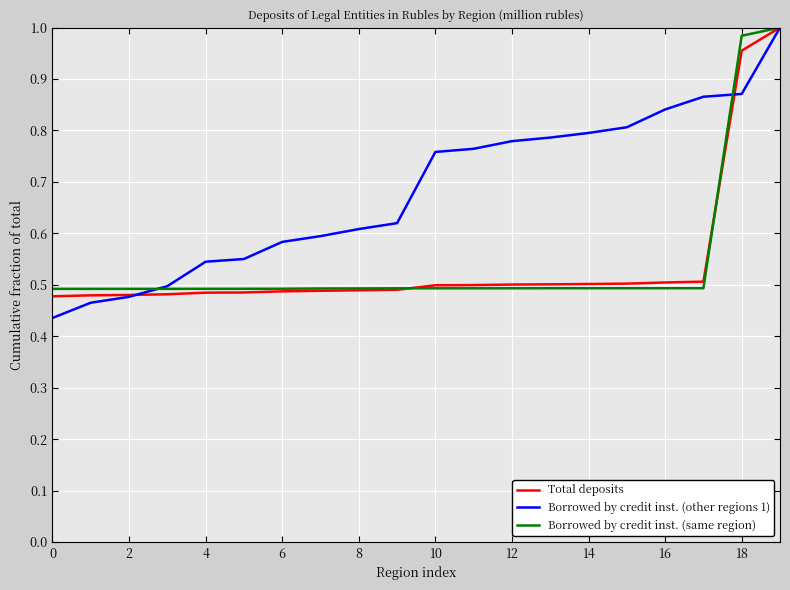

Which series has the largest total across all categories?

Borrowed by credit inst. (other regions 1)